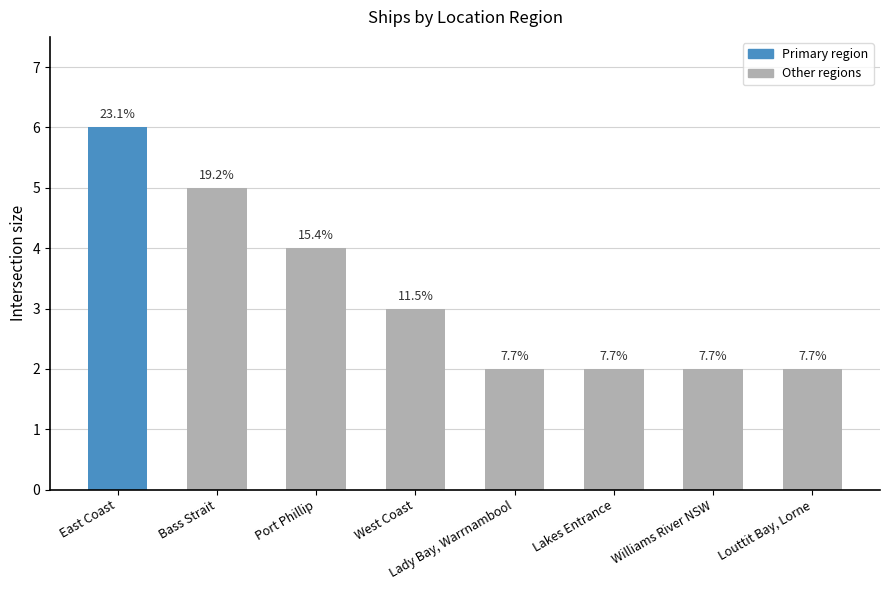

What is the label of the 3rd bar from the left?

Port Phillip